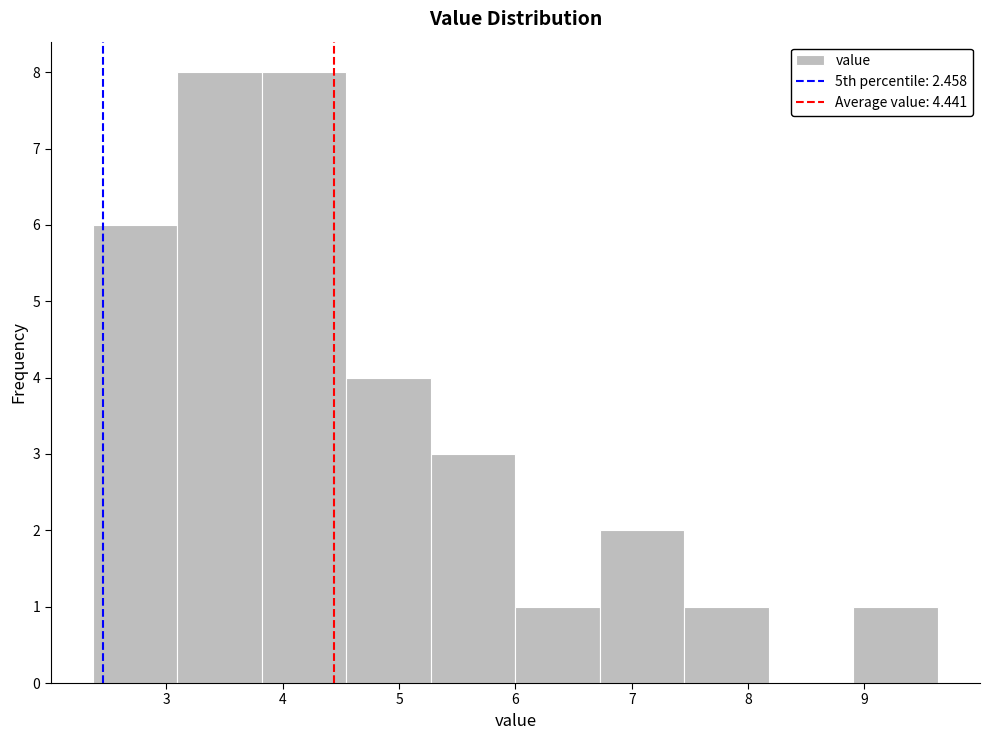

Reading left to right, transcribe this chart: for each bar, give the range it covers on the x-axis and its height. Neither the bar edges nor the heights are printed on the chart, so give them approximately, as read against the axes.

2.4 to 3.1: 6
3.1 to 3.8: 8
3.8 to 4.5: 8
4.5 to 5.3: 4
5.3 to 6.0: 3
6.0 to 6.7: 1
6.7 to 7.5: 2
7.5 to 8.2: 1
8.2 to 8.9: 0
8.9 to 9.6: 1